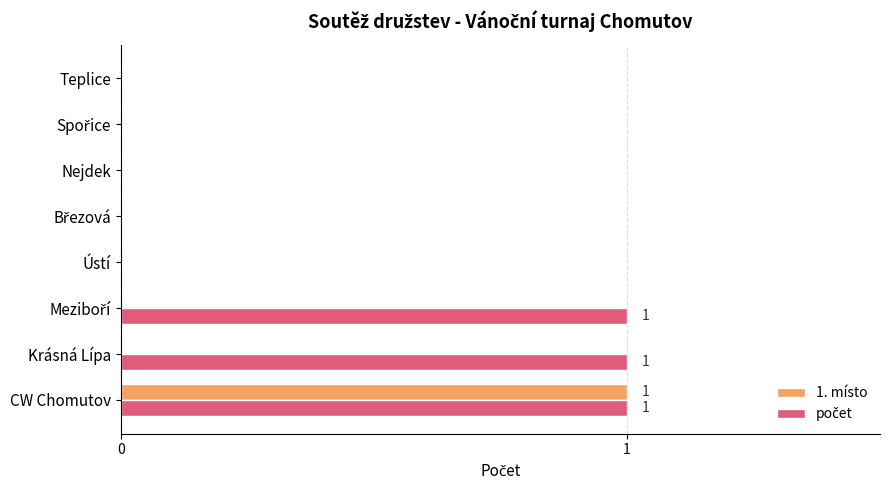

True or false: 1. místo has a value of 1 at Krásná Lípa.

False